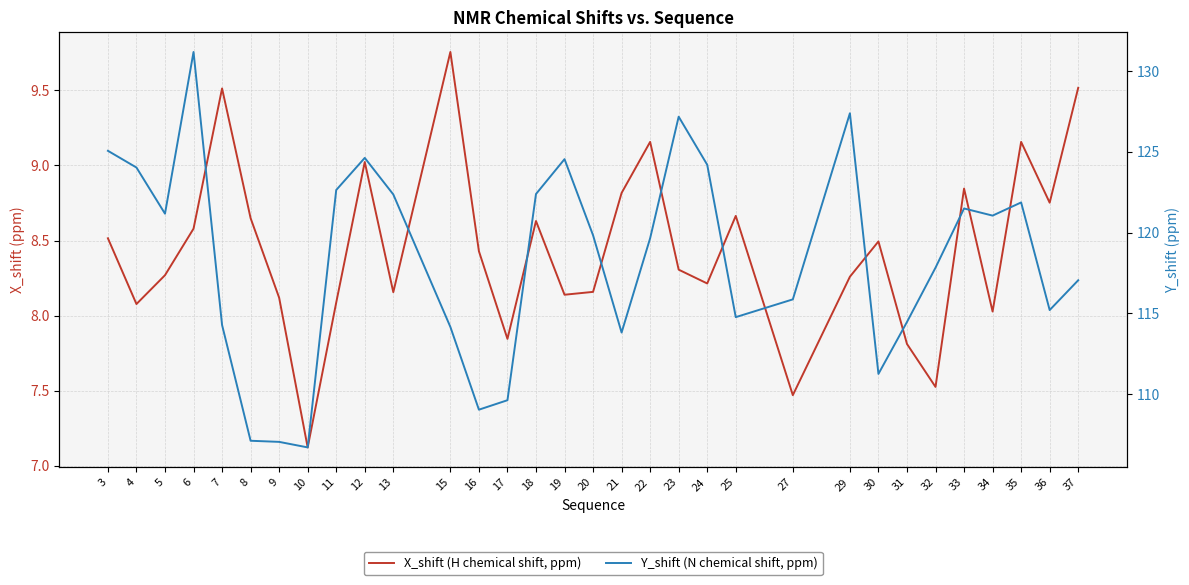

What is the total value across all series at 10?

113.8